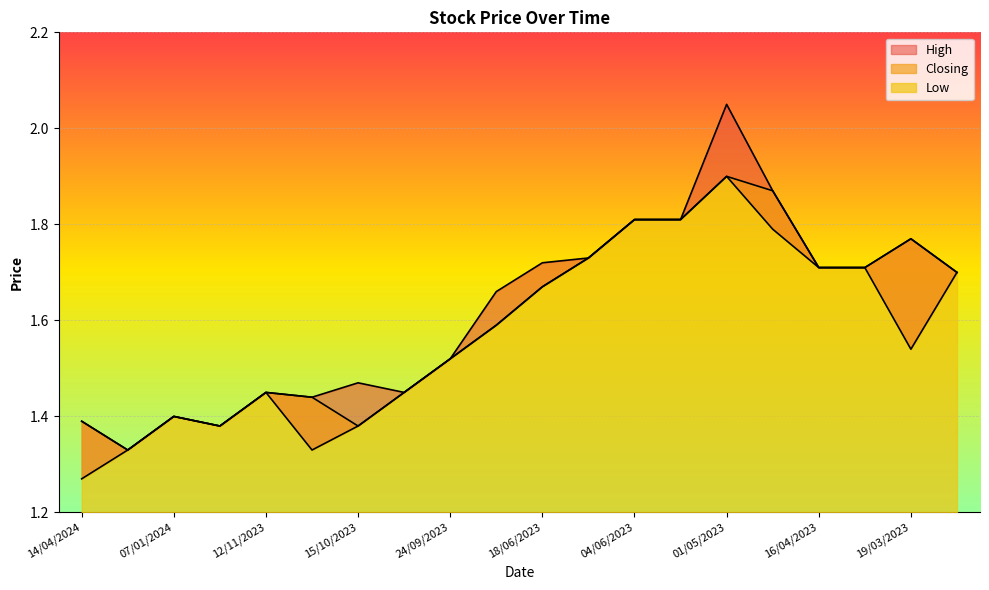

Is it true that Closing equals 0.8 at 17/12/2023?

False